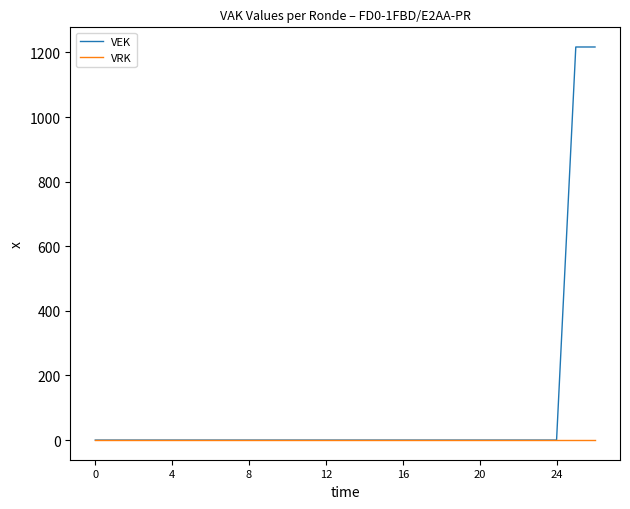

What is the average value of the VEK series?

90